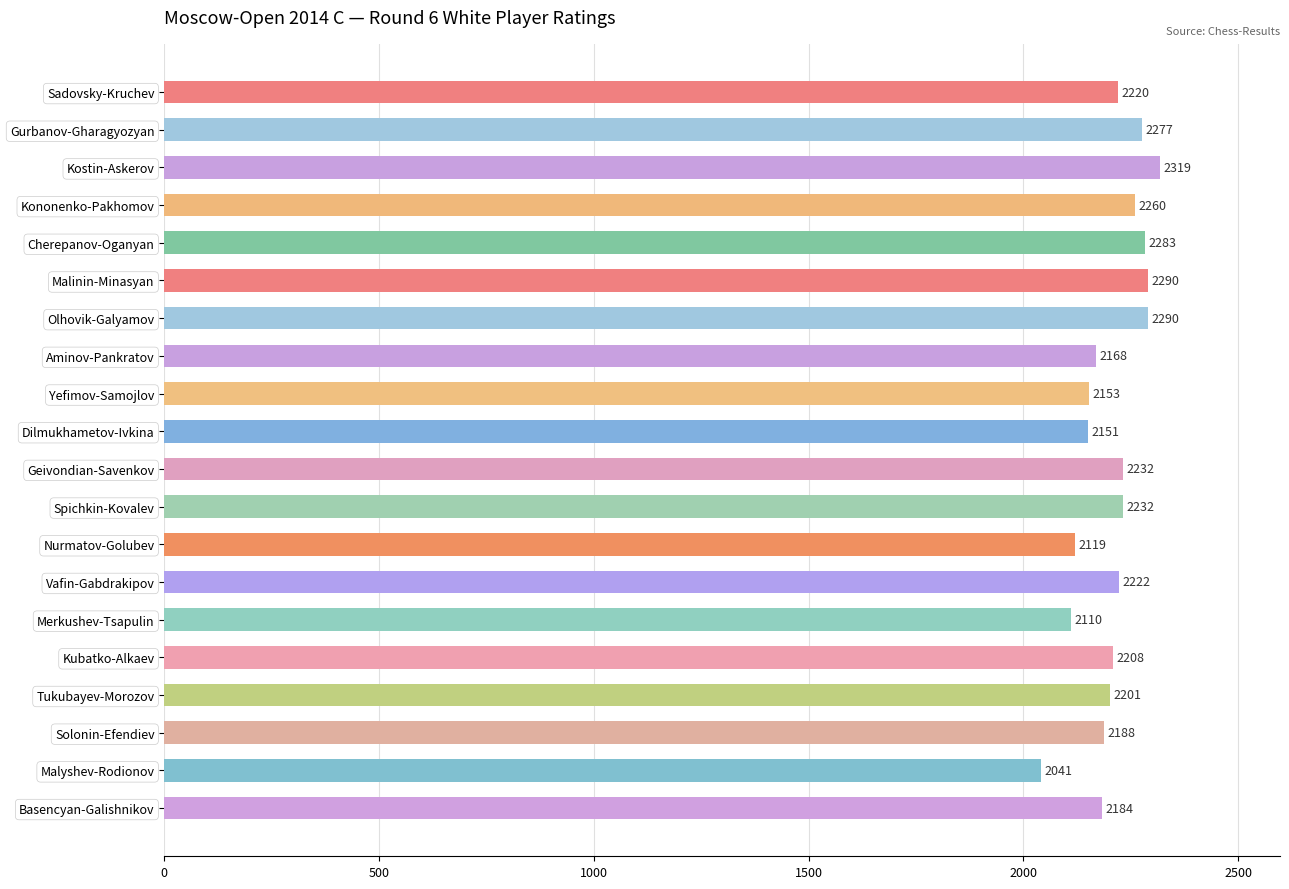

What is the label of the 9th bar from the top?

Yefimov-Samojlov